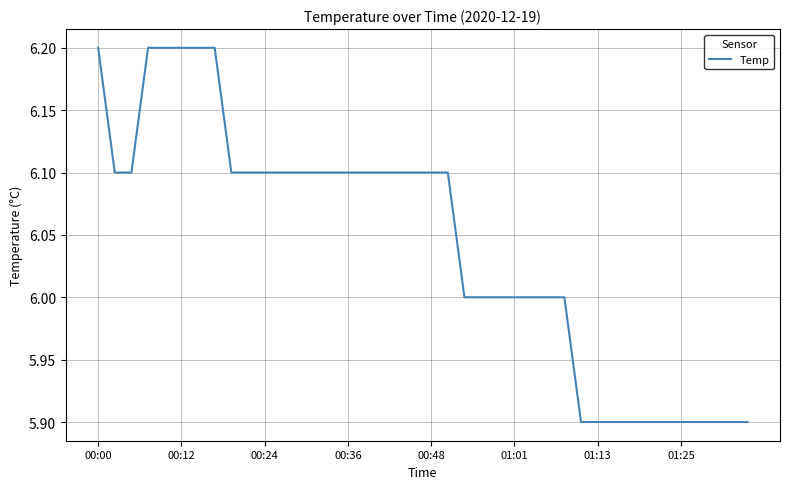

What is the minimum value shown in the chart?

5.9